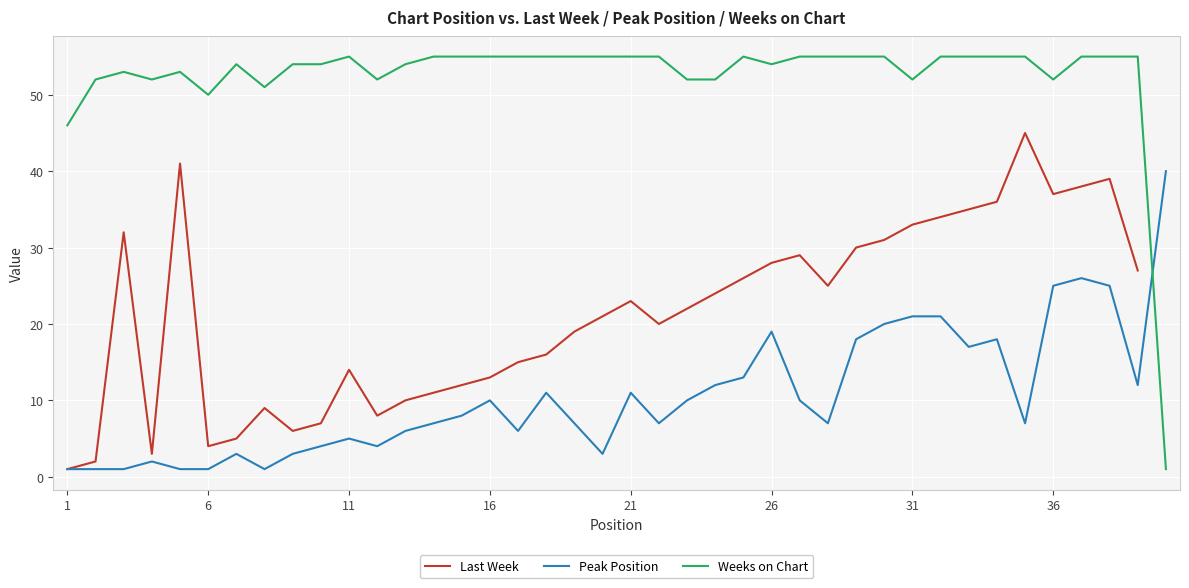

Which series has the widest spread of values?

Weeks on Chart